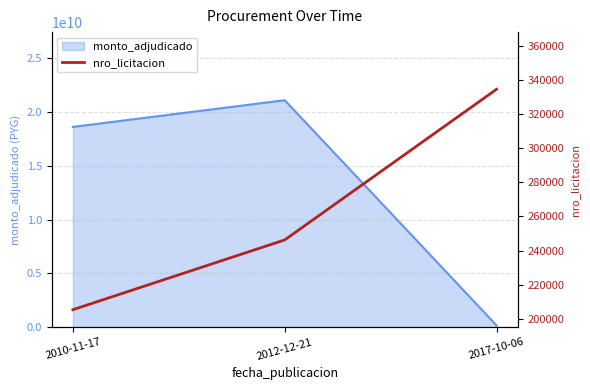

How many values exceed 246266?

1